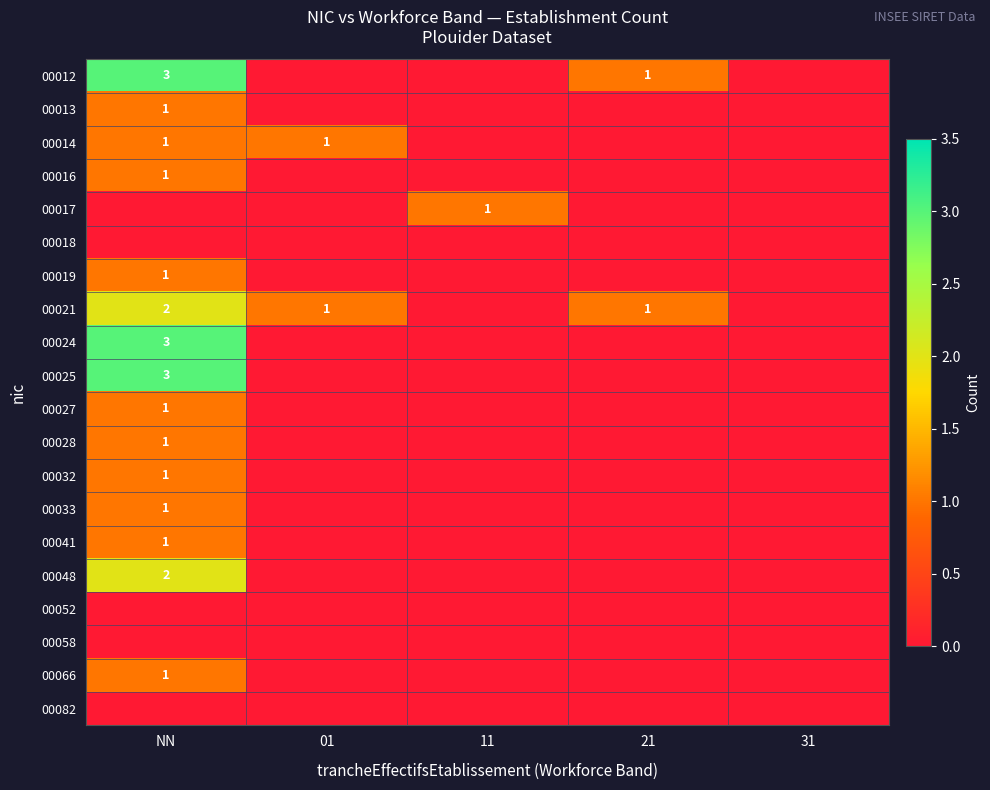

True or false: 00021 has a value of 1 at NN.

False